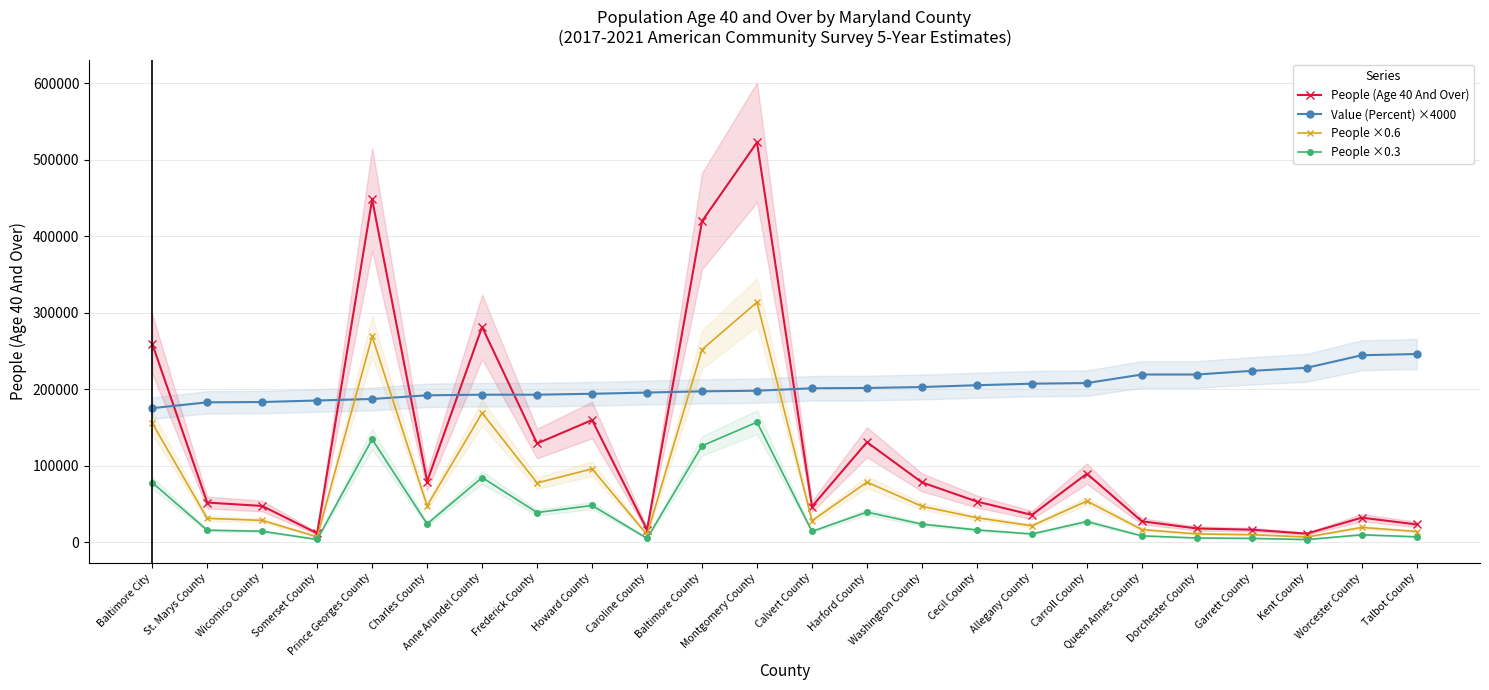

Is it true that People (Age 40 And Over) equals 128962.0 at Frederick County?

True